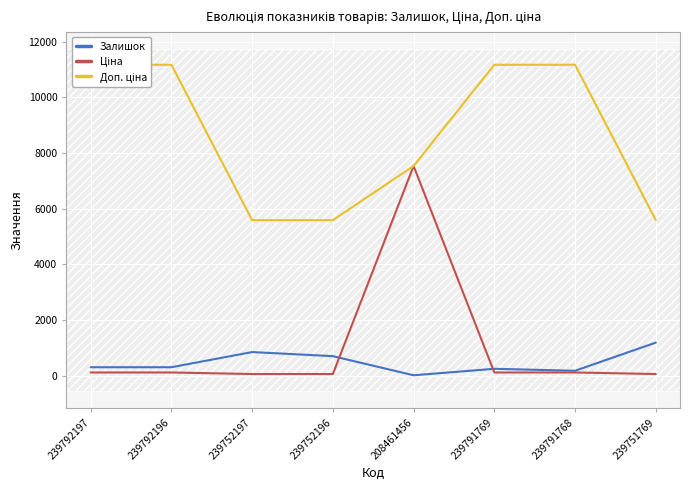

The Доп. ціна series shows 9404.9 at 239751769. True or false?

False